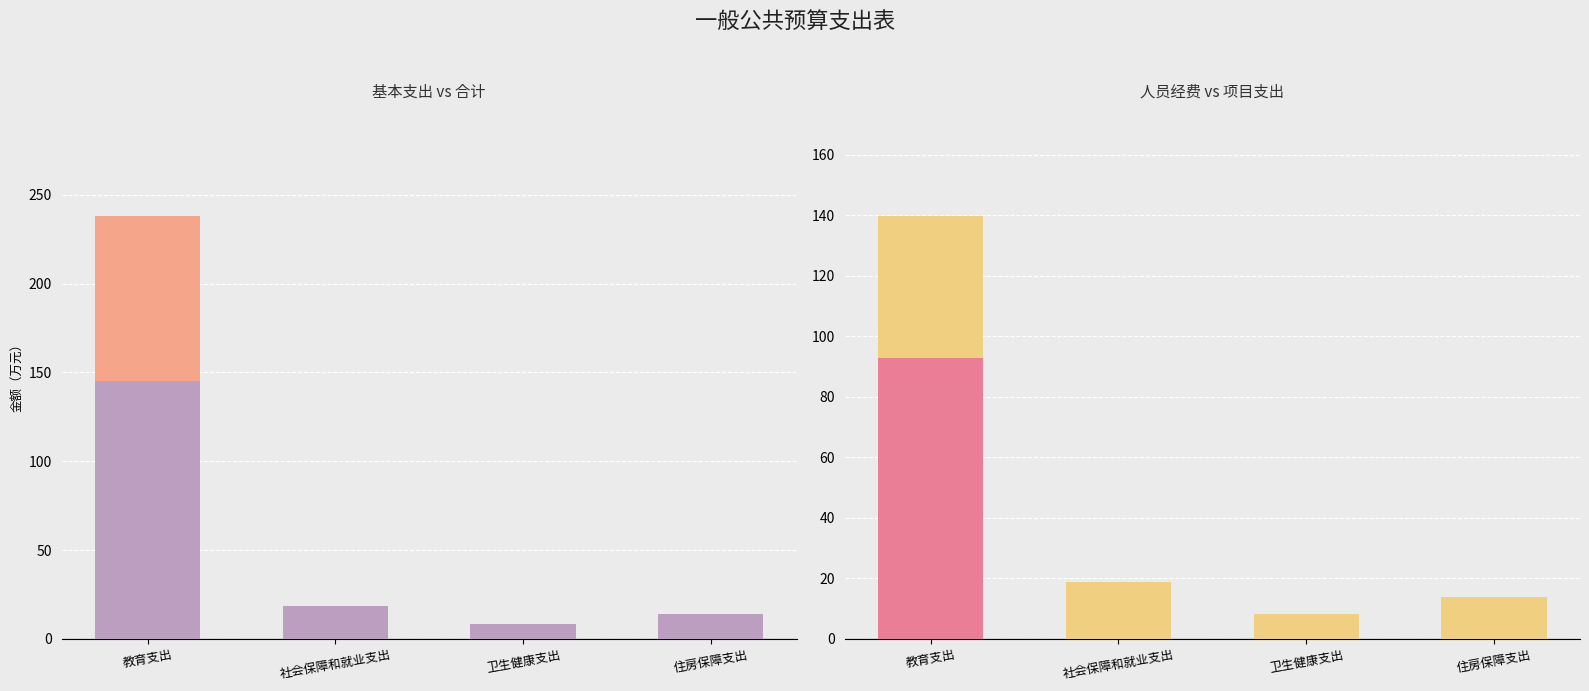

Which category has the lowest value across all series?

社会保障和就业支出